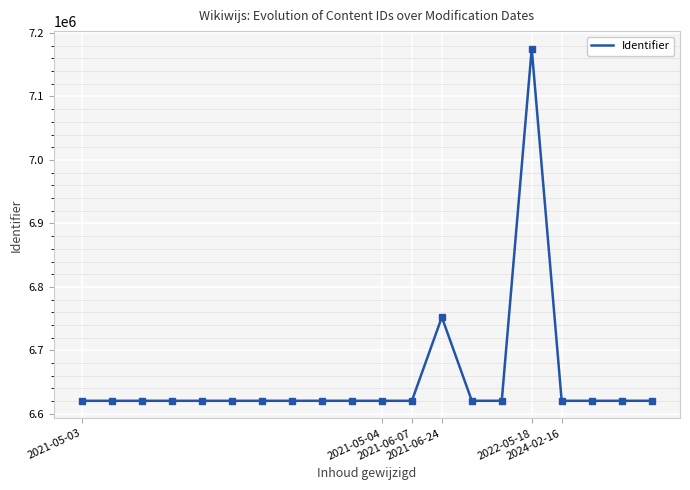

What is the difference between the maximum and minimum values?

554680